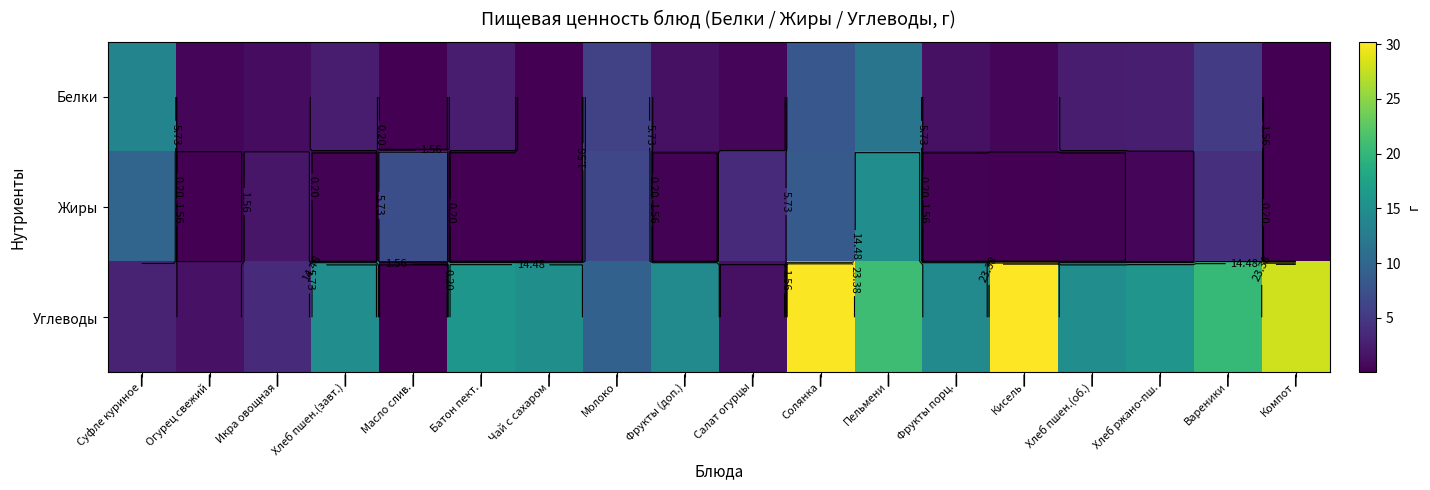

What is the difference between the maximum and minimum values in the Жиры series?

14.7